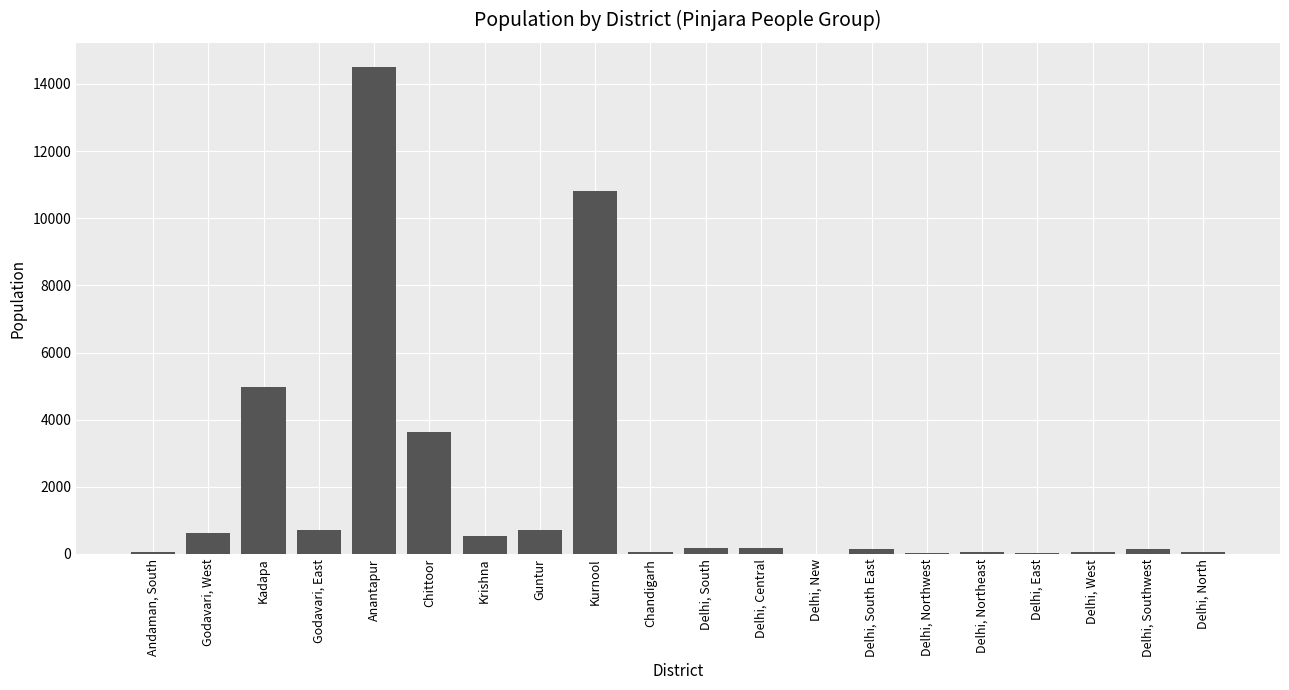

At which category does the chart reach its peak across all series?

Anantapur